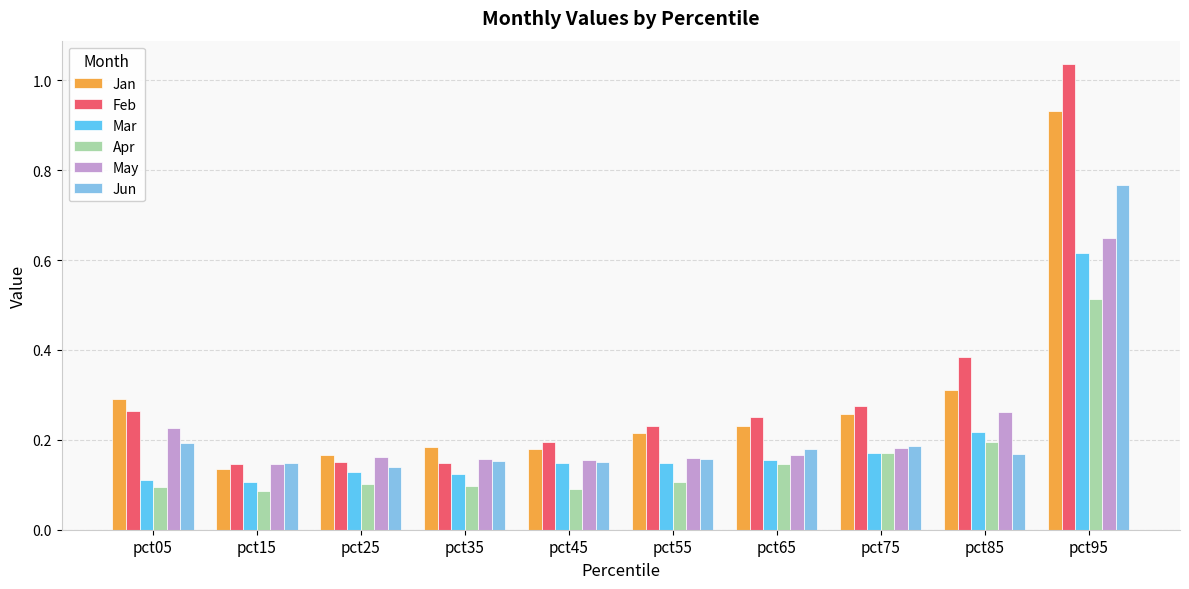

The Mar series shows 0.2 at pct75. True or false?

True